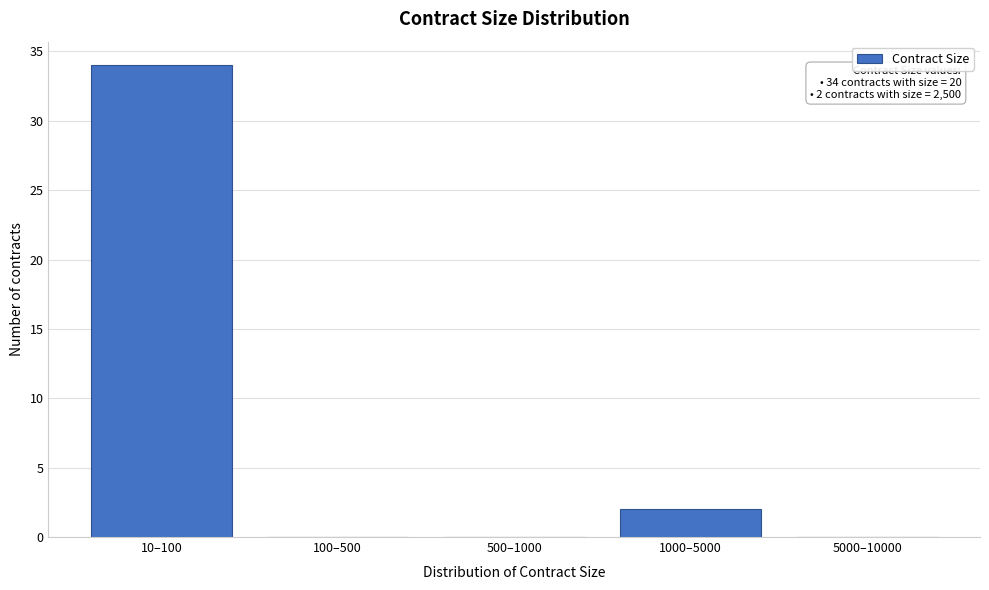

Reading left to right, transcribe all the data shown in this chart.

10–100=34	100–500=0	500–1000=0	1000–5000=2	5000–10000=0